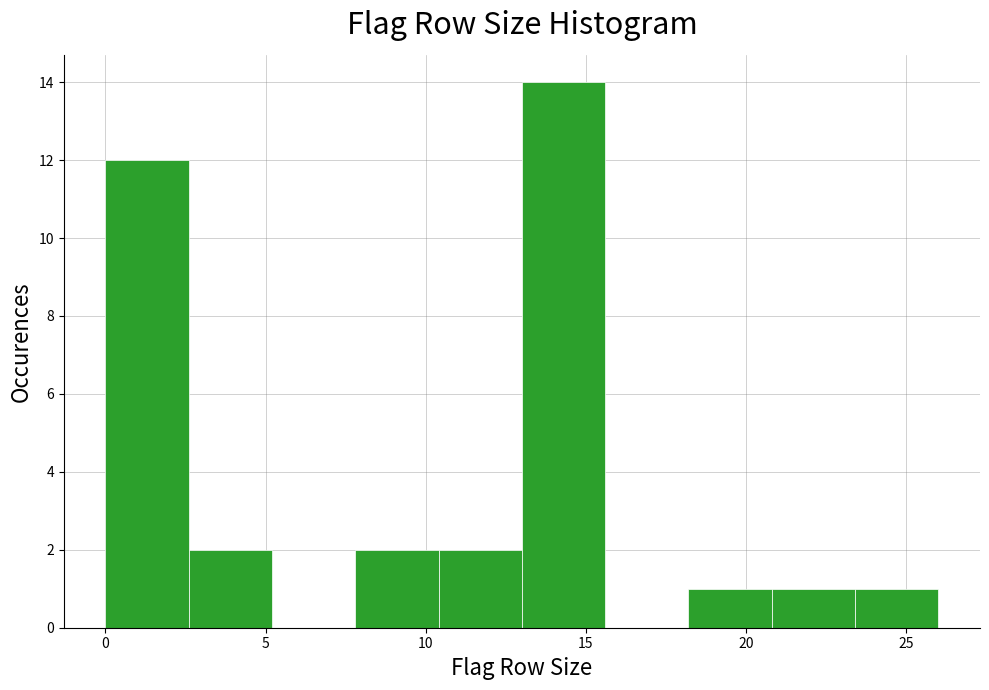

Reading left to right, transcribe this chart: for each bar, give the range it covers on the x-axis and its height. Neither the bar edges nor the heights are printed on the chart, so give them approximately, as read against the axes.

0.0 to 2.6: 12
2.6 to 5.2: 2
5.2 to 7.8: 0
7.8 to 10.4: 2
10.4 to 13.0: 2
13.0 to 15.6: 14
15.6 to 18.2: 0
18.2 to 20.8: 1
20.8 to 23.4: 1
23.4 to 26.0: 1